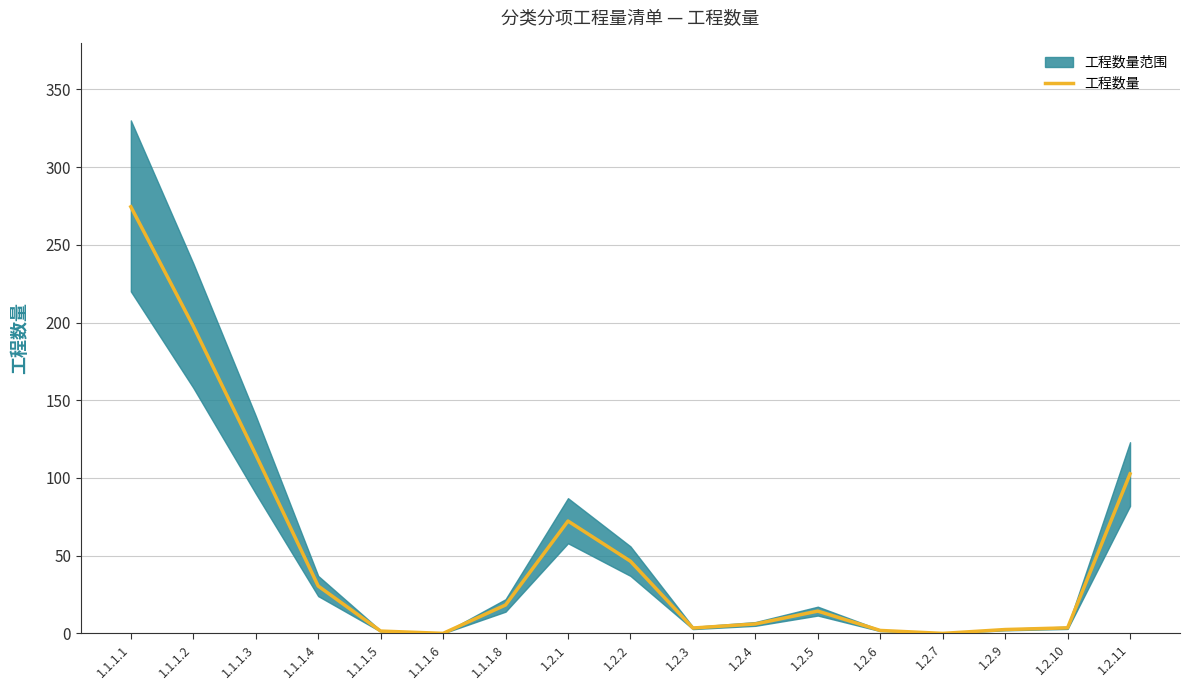

Which category has the highest value across all series?

1.1.1.1